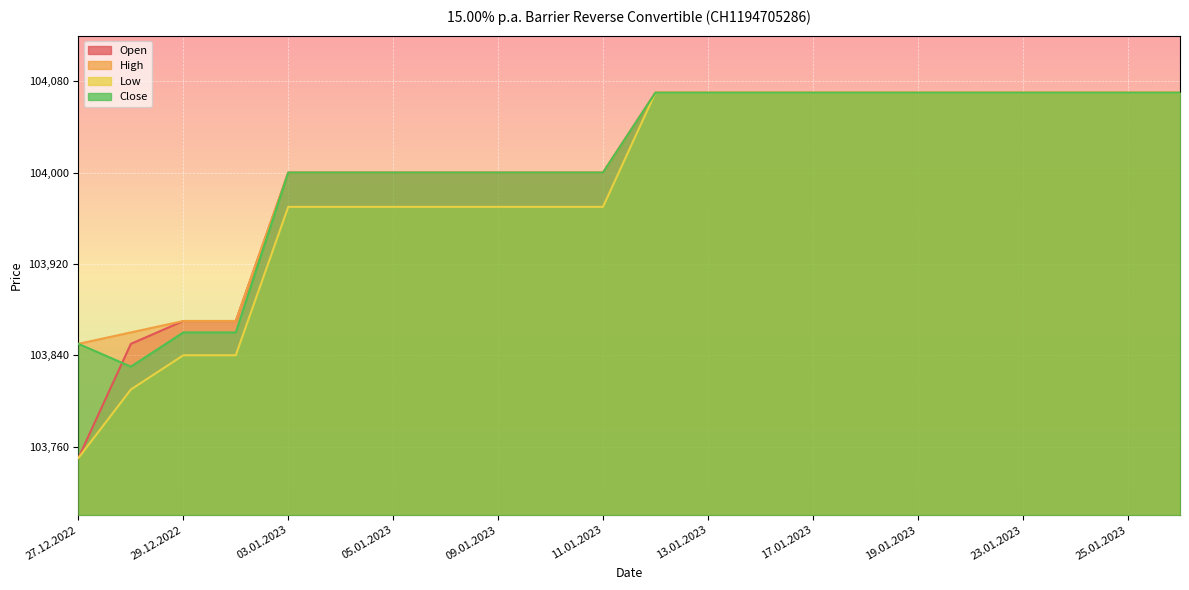

At which label does Close reach its peak?

12.01.2023